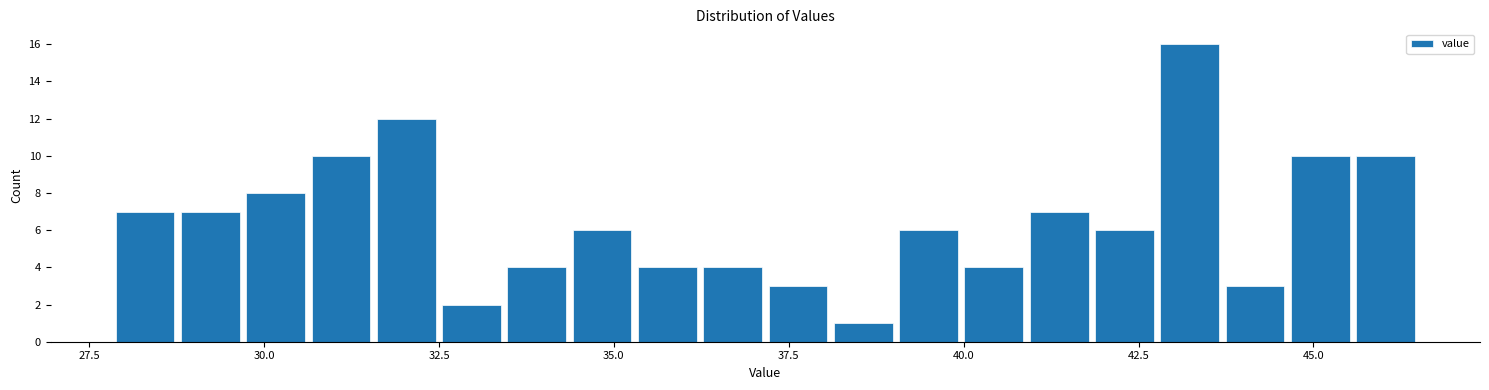

Around what value on the x-axis is the tallest bar? Give the approximate position of its centre, as read against the axis.

43.0